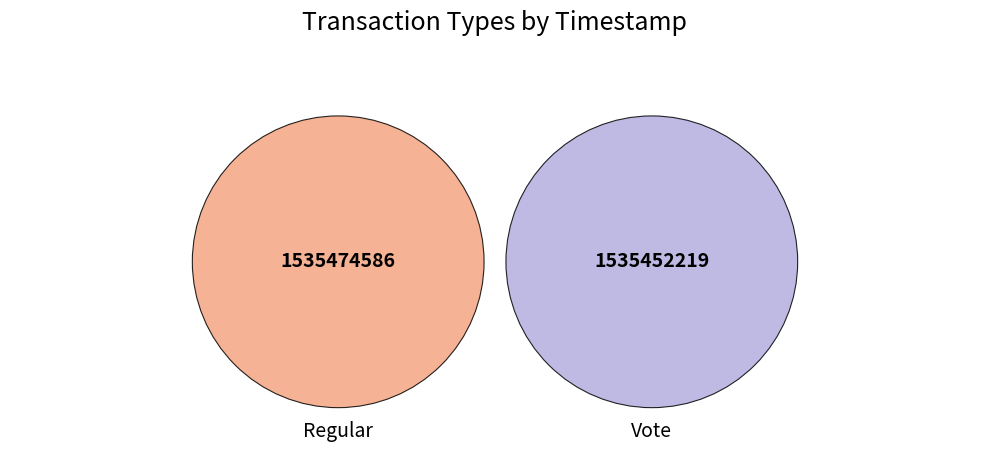

Which category has the biggest portion of the pie?

Regular